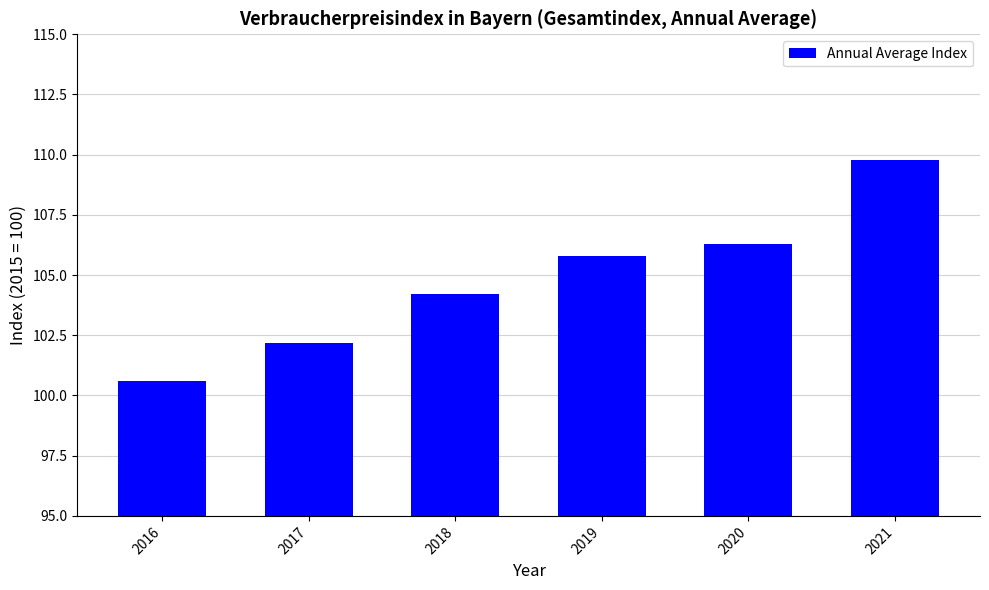

Where does the data first go above 105?

2019